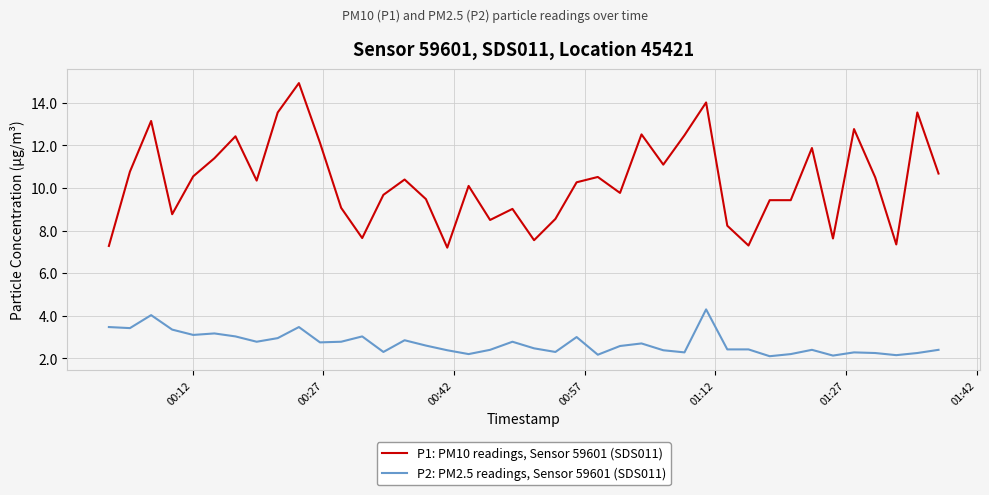

What are all the series names shown in the legend?

P1: PM10 readings, Sensor 59601 (SDS011), P2: PM2.5 readings, Sensor 59601 (SDS011)